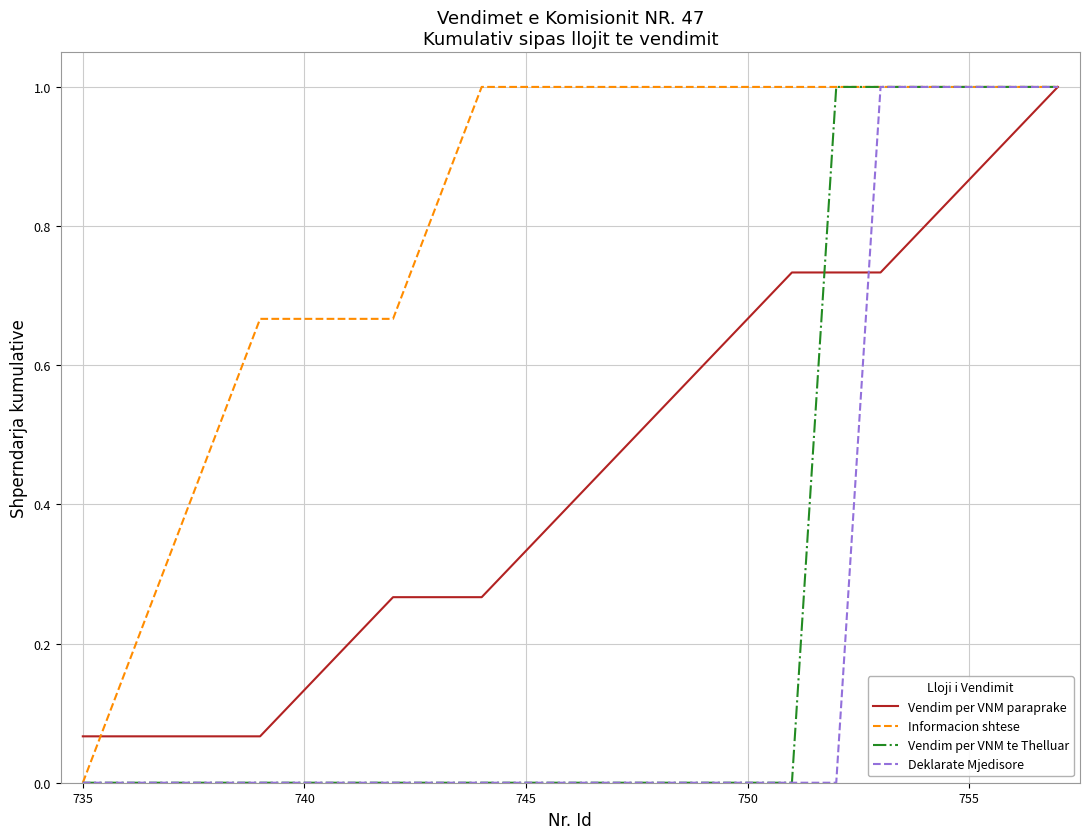

What is the highest value of the Vendim per VNM paraprake series?

1.0